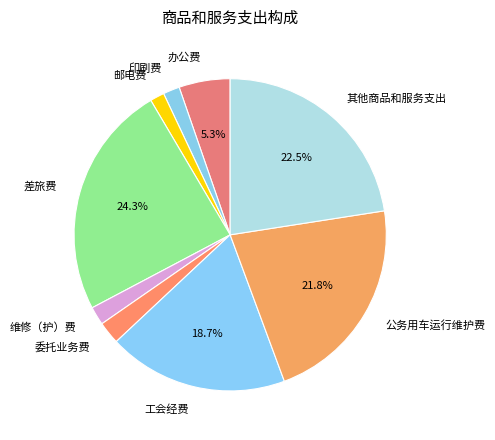

What percentage is NOT represented by 其他商品和服务支出?

77.5%